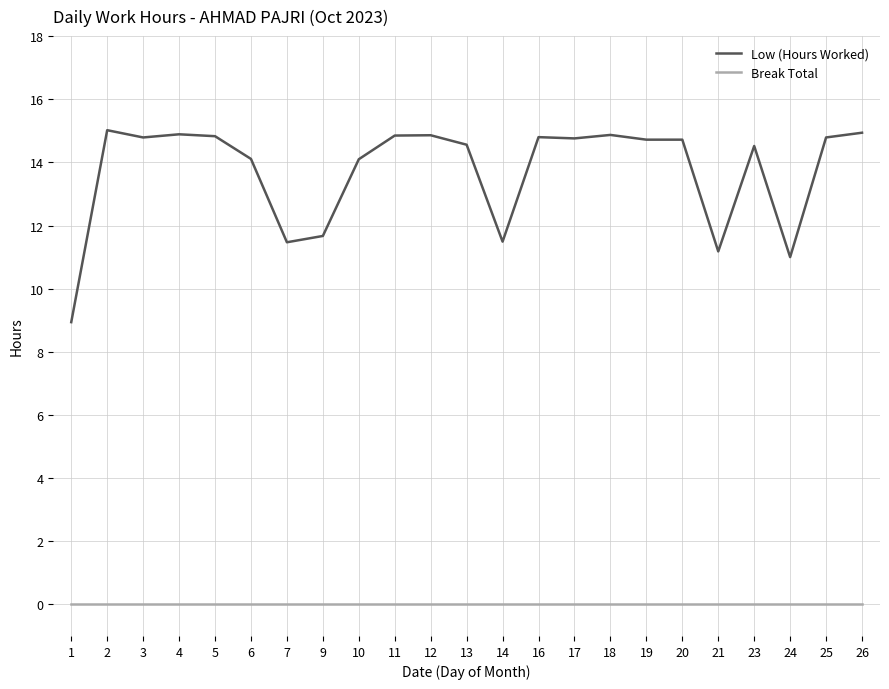

At which label does Low (Hours Worked) reach its minimum?

1